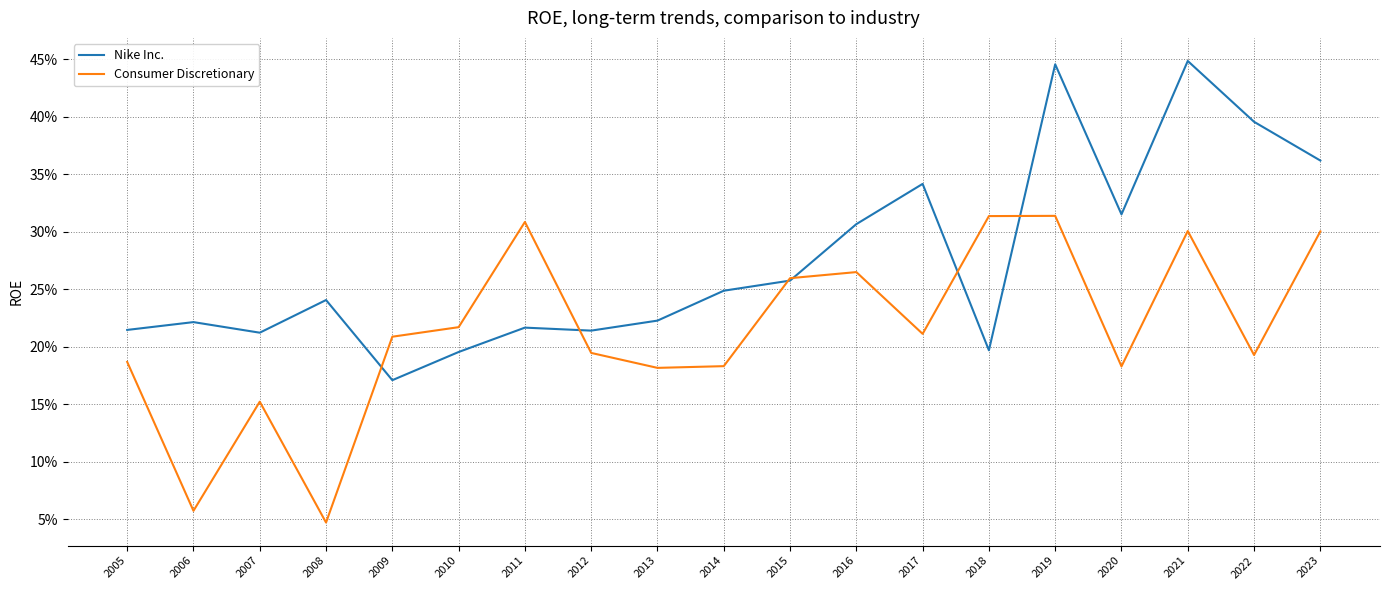

What are all the series names shown in the legend?

Nike Inc., Consumer Discretionary